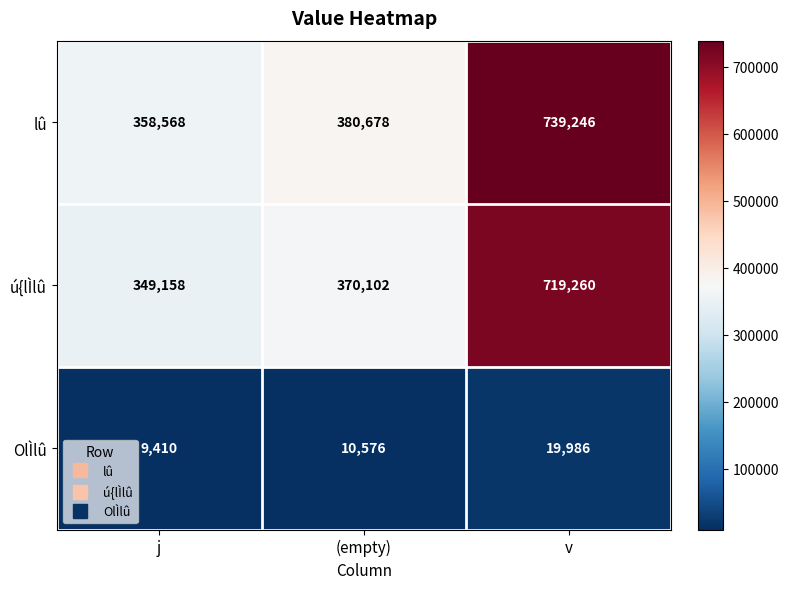

What is the total value across all series at v?

1478492